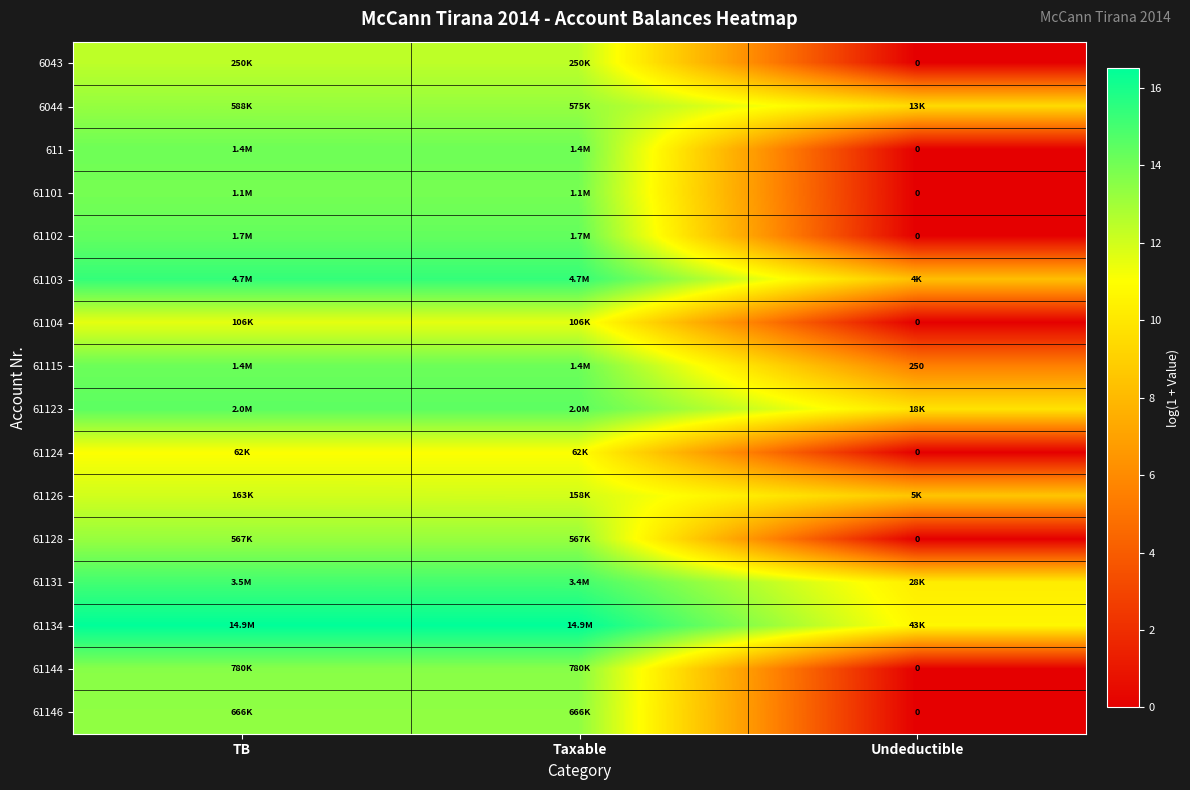

Which series has the largest total across all categories?

61134